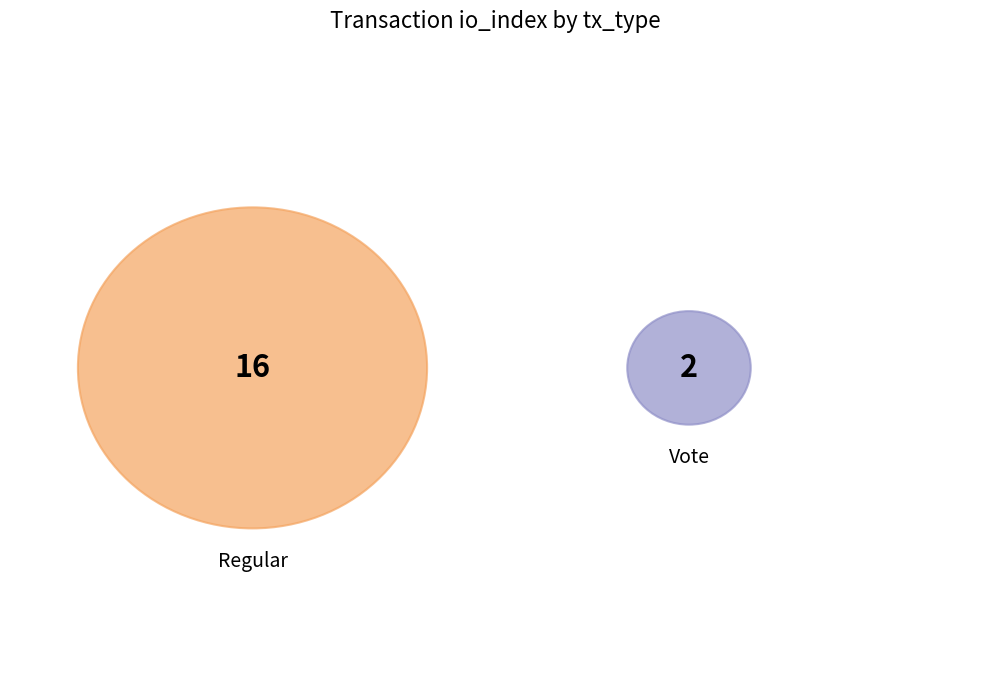

Which slice is the smallest?

Vote